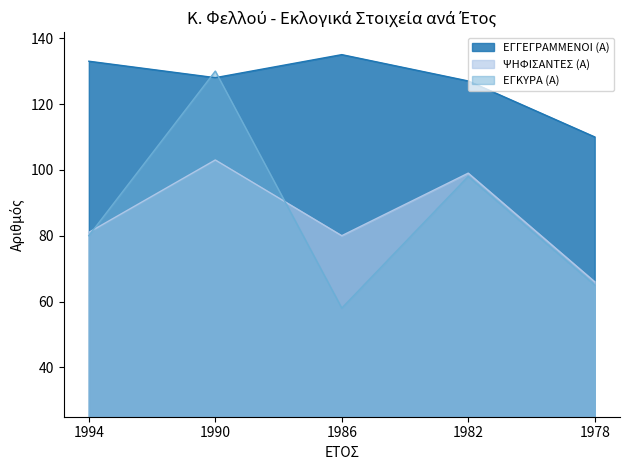

What is the total value across all series at 1994?

294